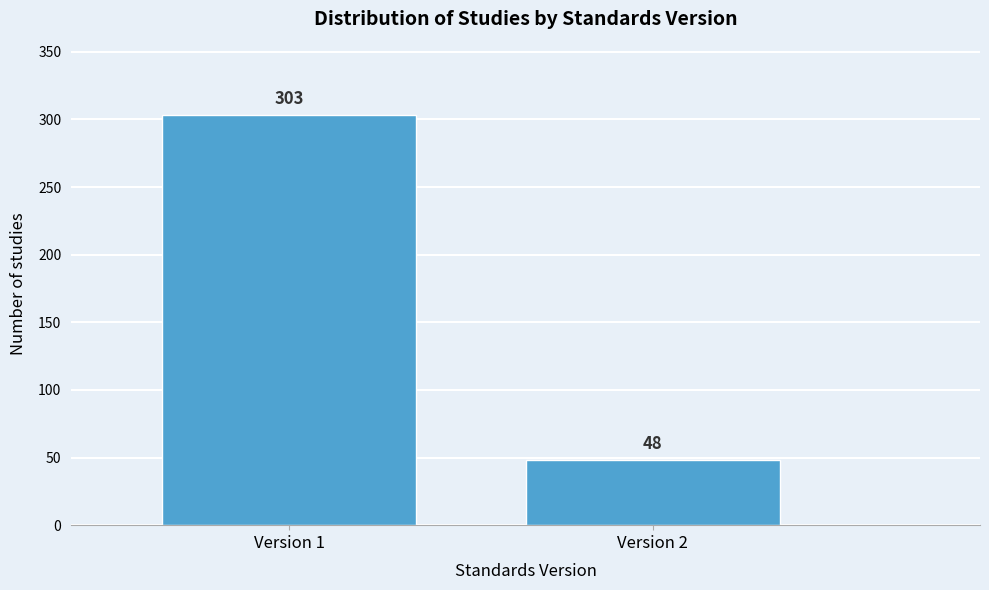

Reading left to right, extract all data points from this chart.

303	48